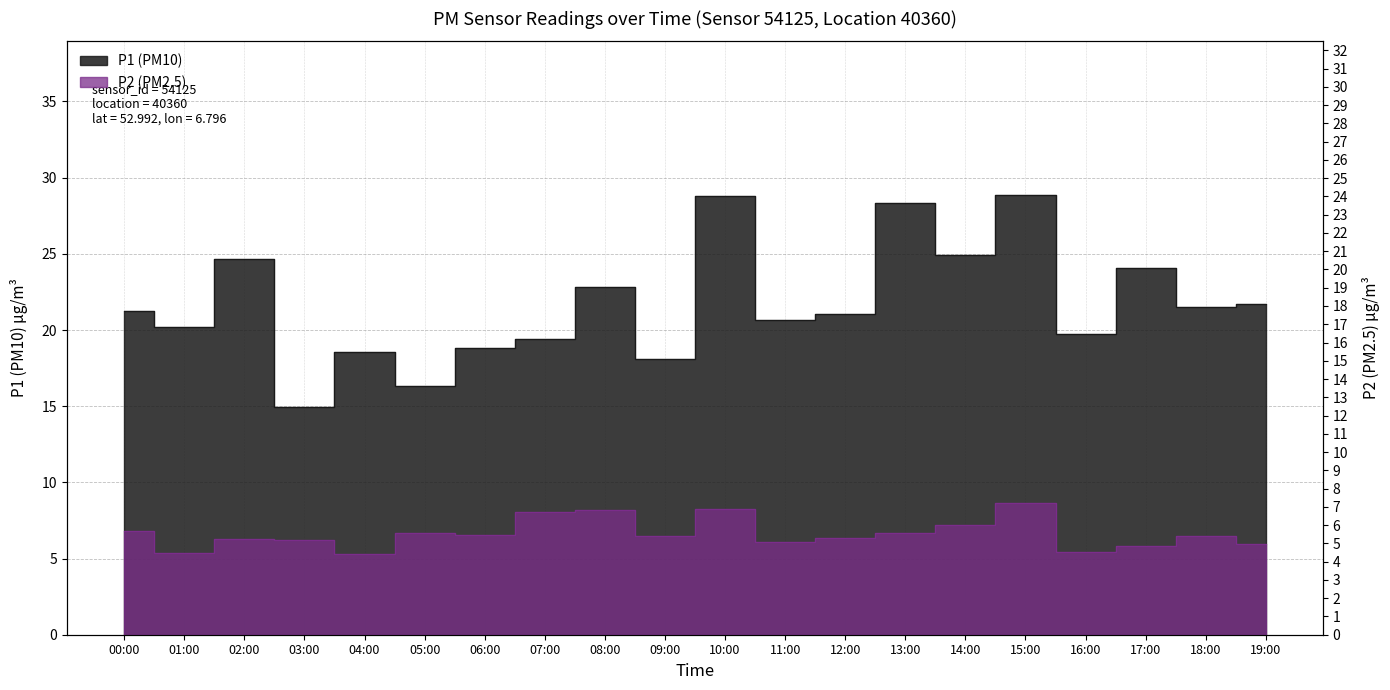

True or false: P2 has a value of 10.7 at 15:00.

False